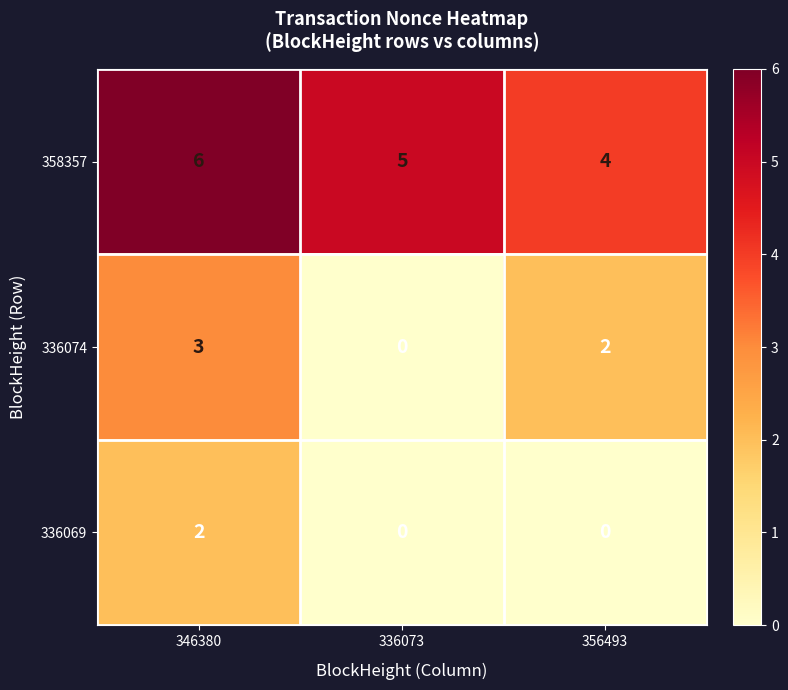

Reading right to left, transcribe all the data shown in this chart.

358357: 356493=4	336073=5	346380=6
336074: 356493=2	336073=0	346380=3
336069: 356493=0	336073=0	346380=2